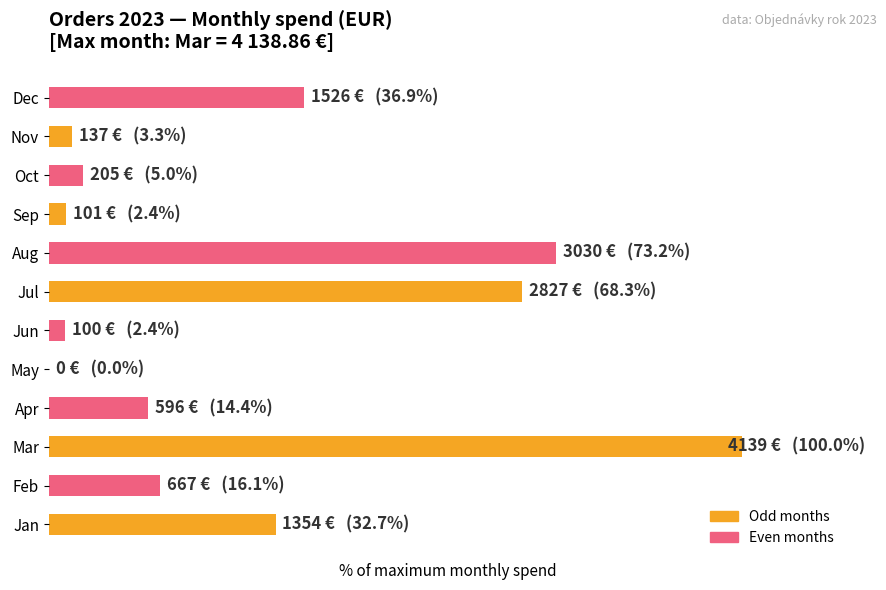

List the labels in order of value, largest first.

2, 7, 6, 11, 0, 1, 3, 9, 10, 8, 5, 4